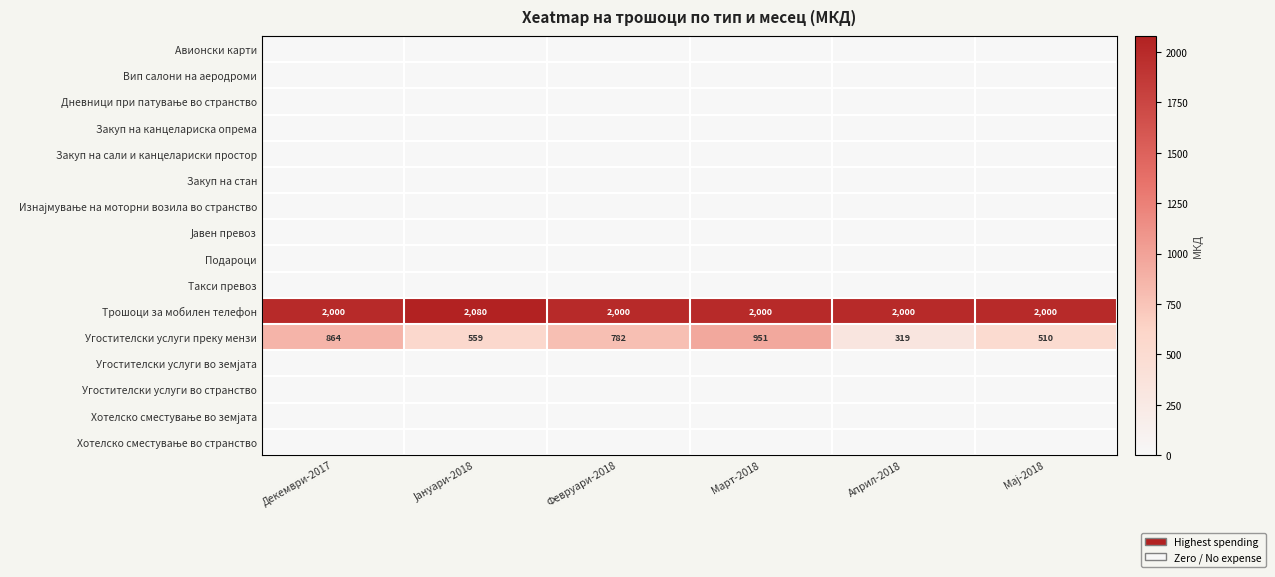

What is the difference between the second highest and second lowest values in the Угостителски услуги преку мензи series?

354